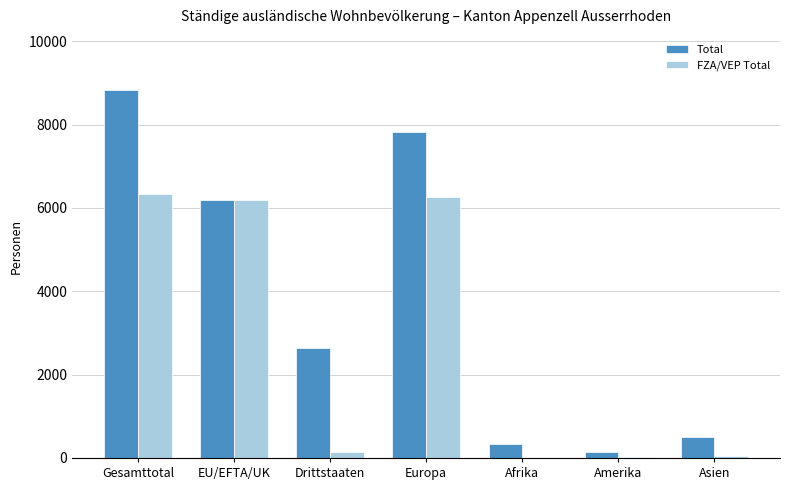

Which series has the widest spread of values?

Total